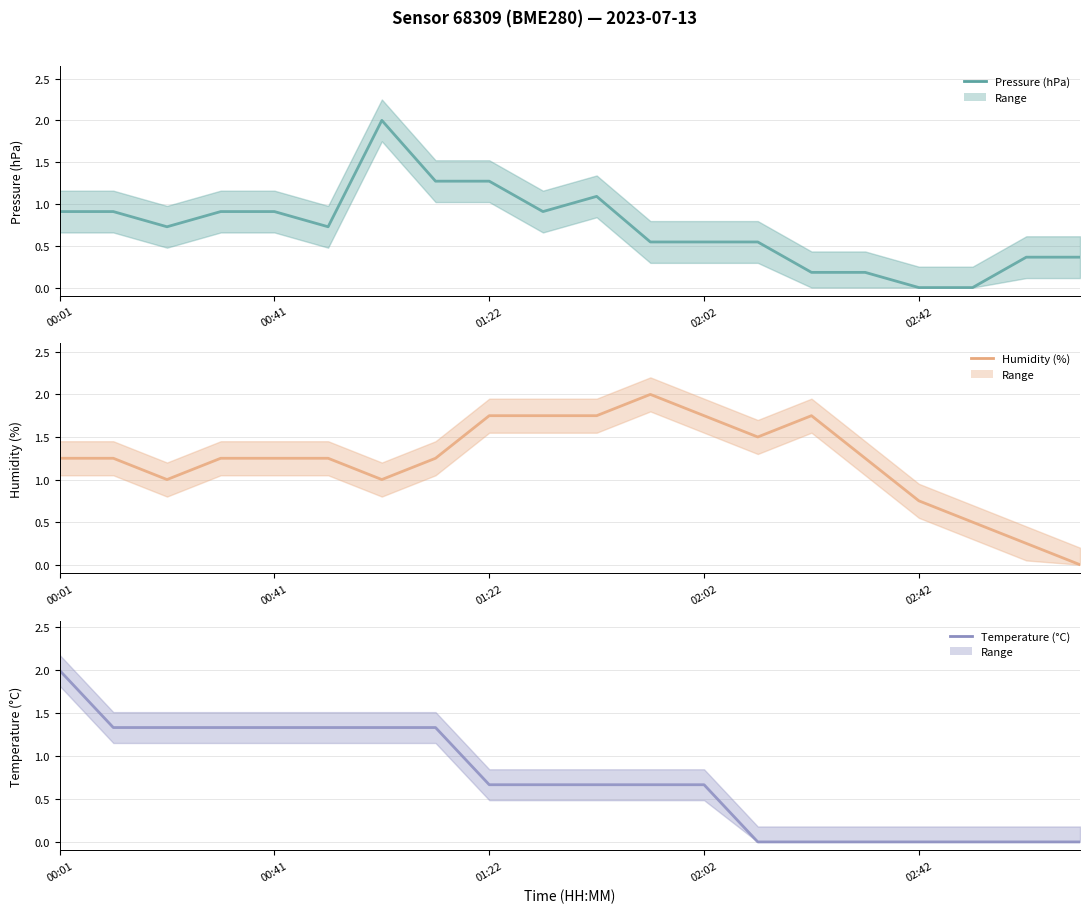

Does the chart have visible grid lines?

Yes